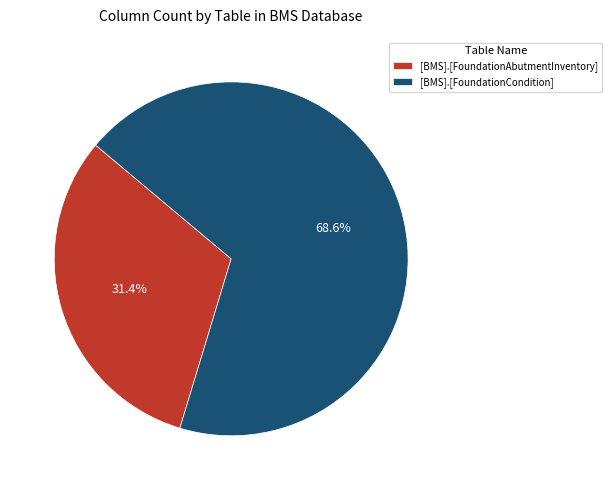

How many slices are in this pie chart?

2